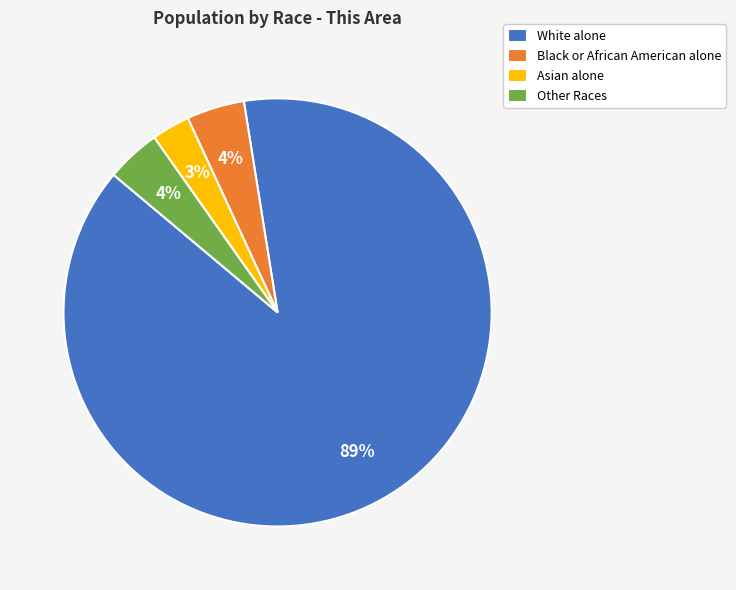

To the nearest percent, what is the difference between the Asian alone and Other Races slice percentages?

1%